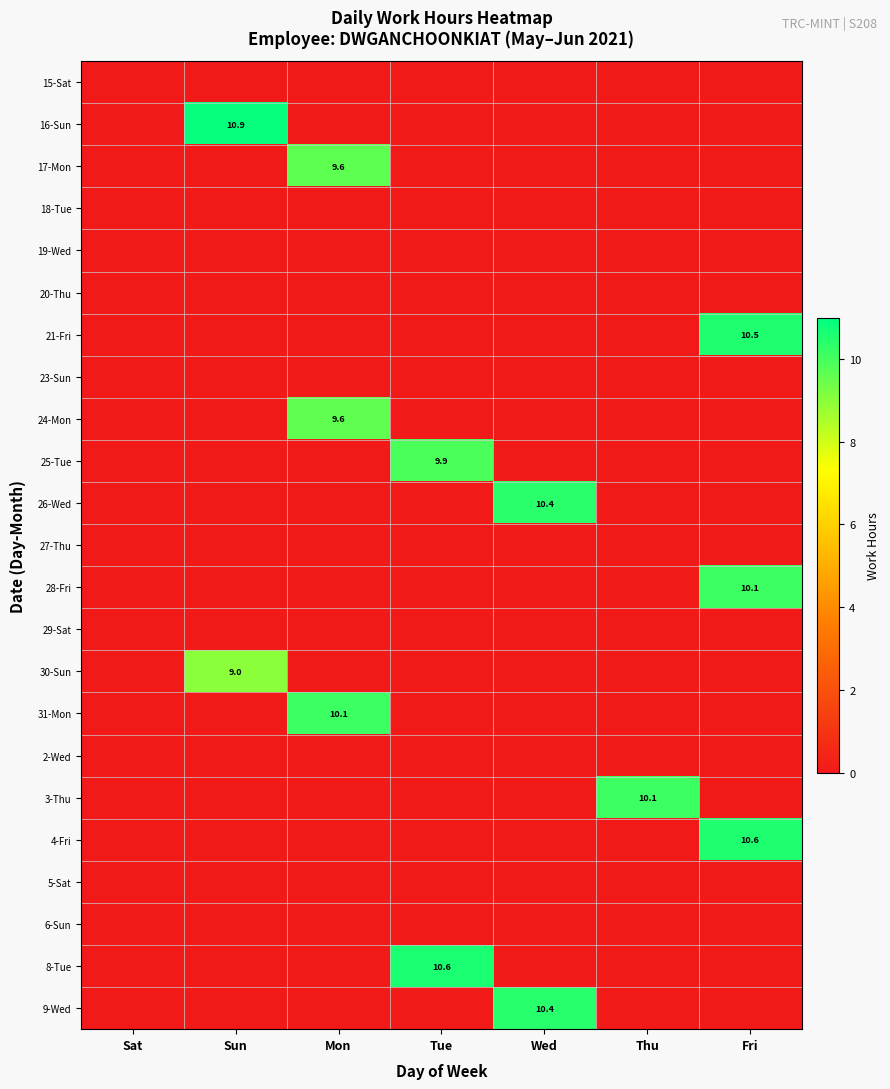

Which category has the highest value across all series?

Sun